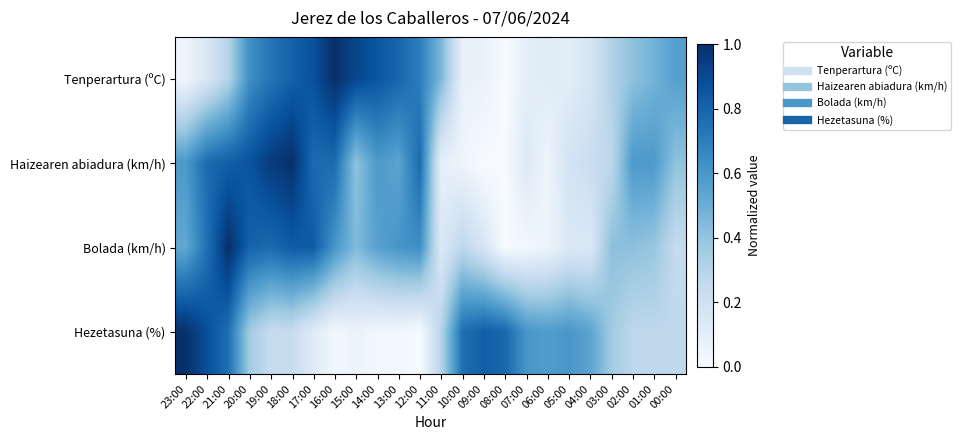

Rank the series at 21:00 from lowest to highest value.

Tenperartura (ºC), Hezetasuna (%), Haizearen abiadura (km/h), Bolada (km/h)